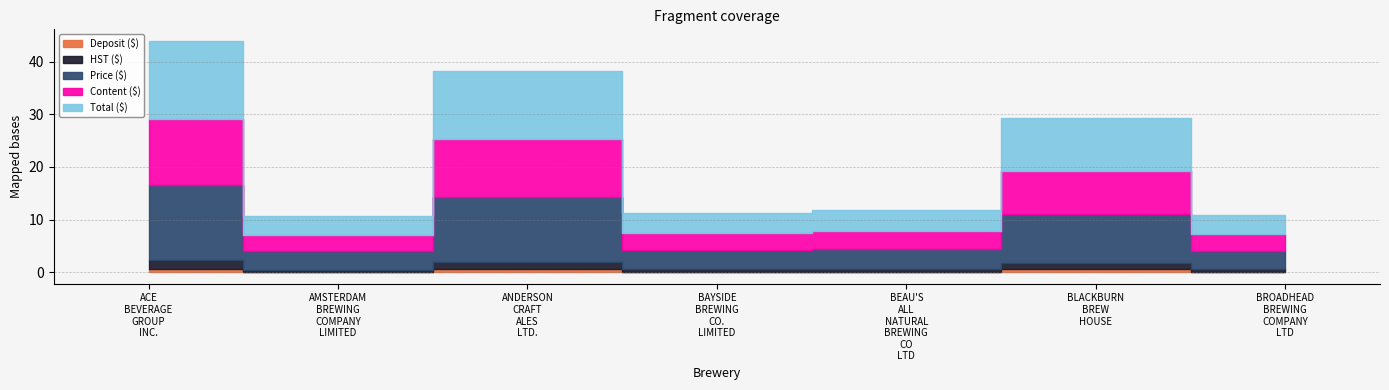

What is the value of the HST ($) point at the 1st from the left?

1.6